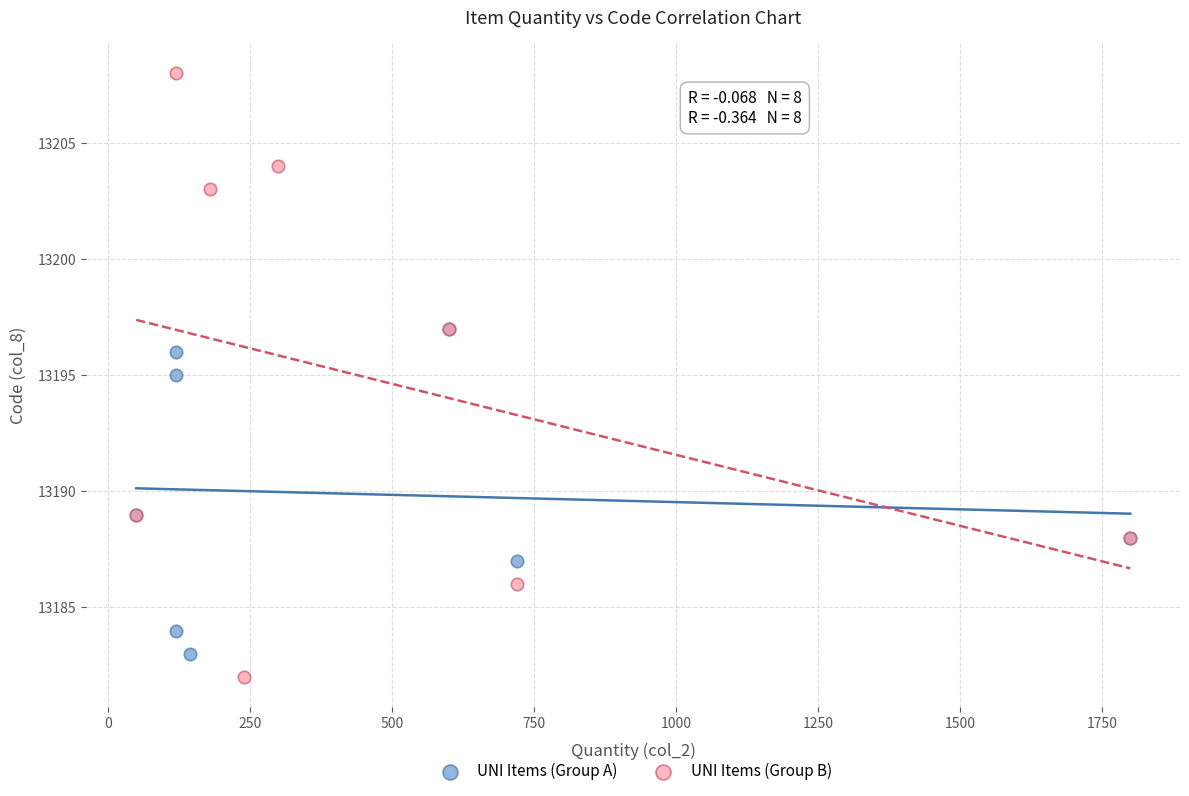

Which series has the largest Y range (max minus min)?

UNI Items (Group B)